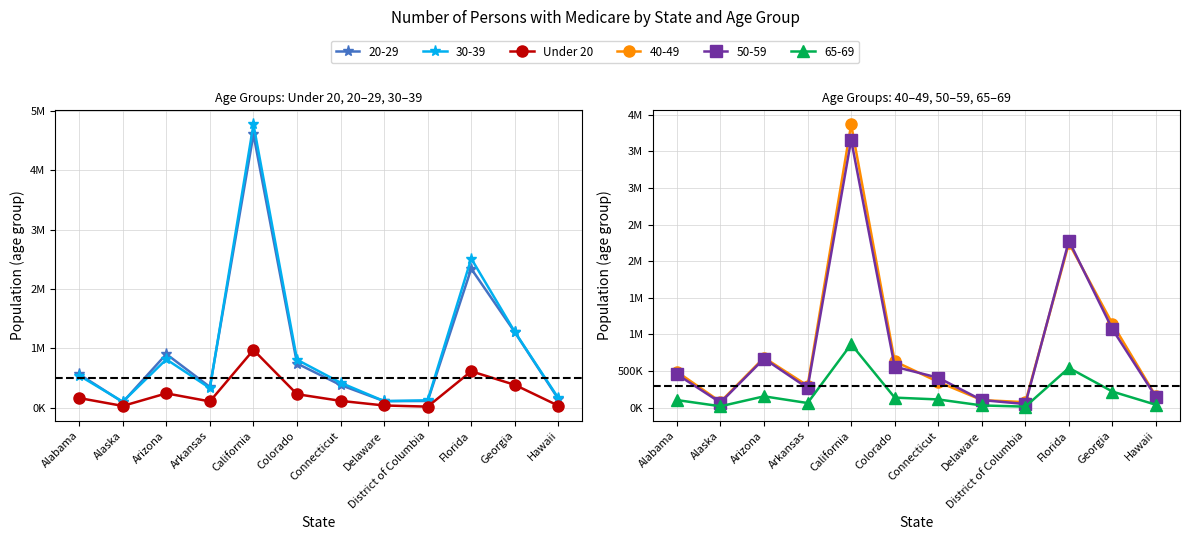

Rank the categories by value from lowest to highest.

District of Columbia, Alaska, Hawaii, Delaware, Arkansas, Connecticut, Alabama, Colorado, Arizona, Georgia, Florida, California